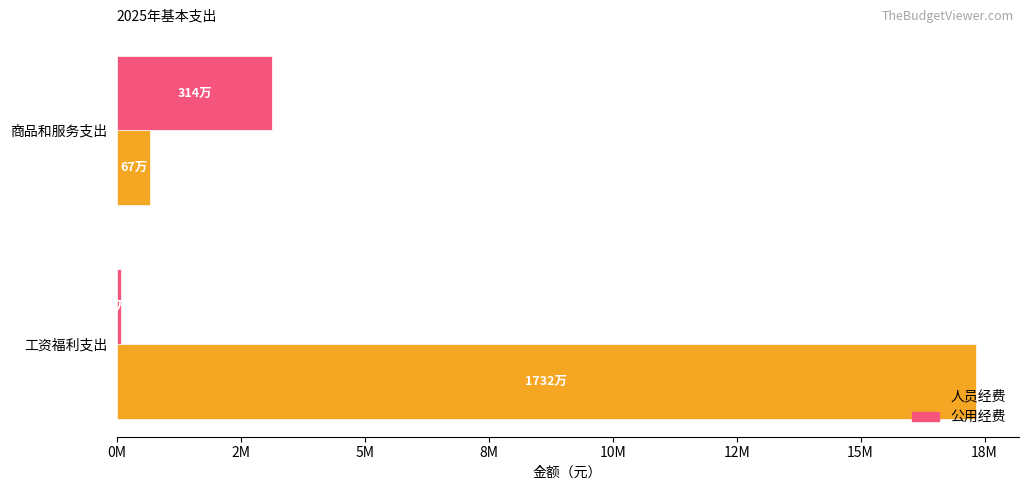

What are all the series names shown in the legend?

人员经费, 公用经费